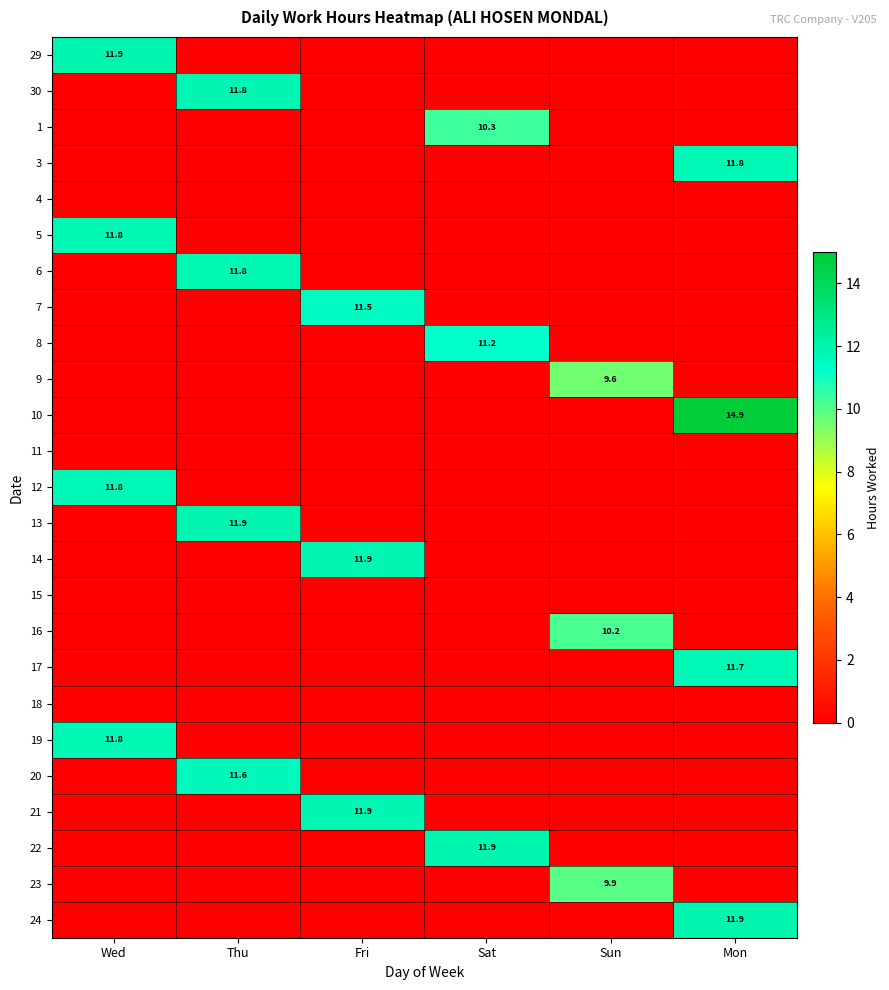

Which label corresponds to the smallest value in the chart?

Thu